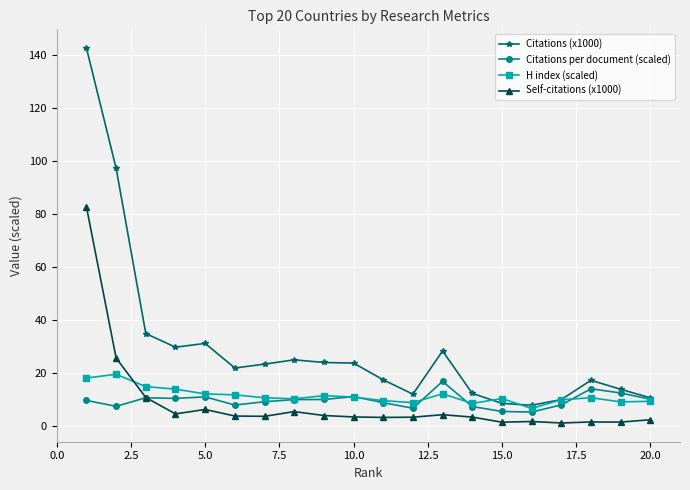

Which series has the largest total across all categories?

Citations (x1000)